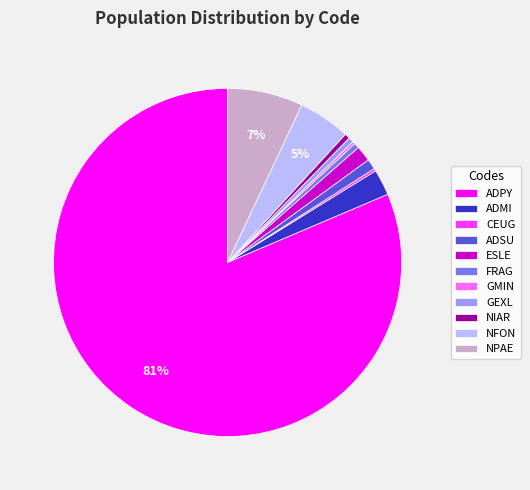

To the nearest percent, what is the average slice percentage?

9%